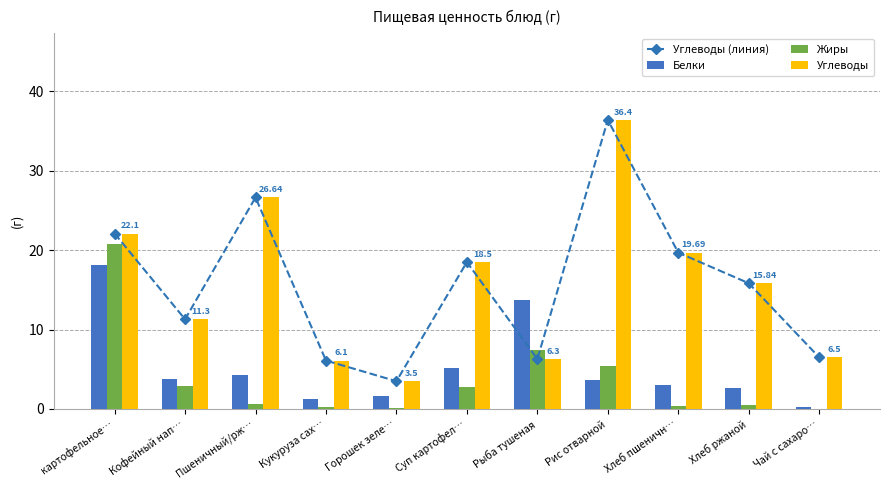

Which category has the lowest value in the Белки series?

Чай с сахаро…